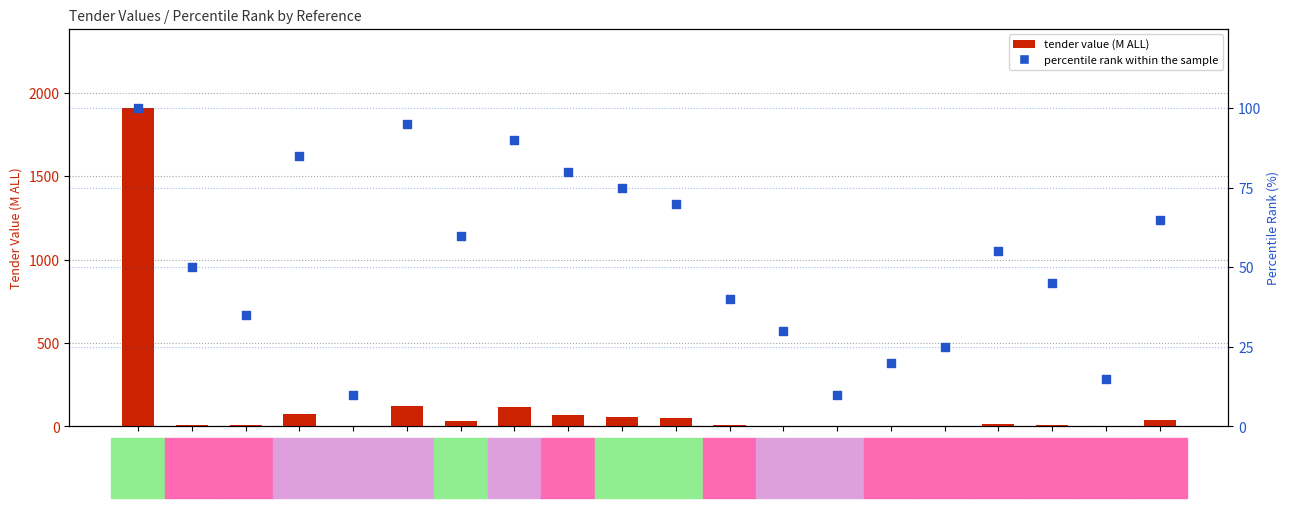

What are all the series names shown in the legend?

tender value (M ALL), percentile rank within the sample